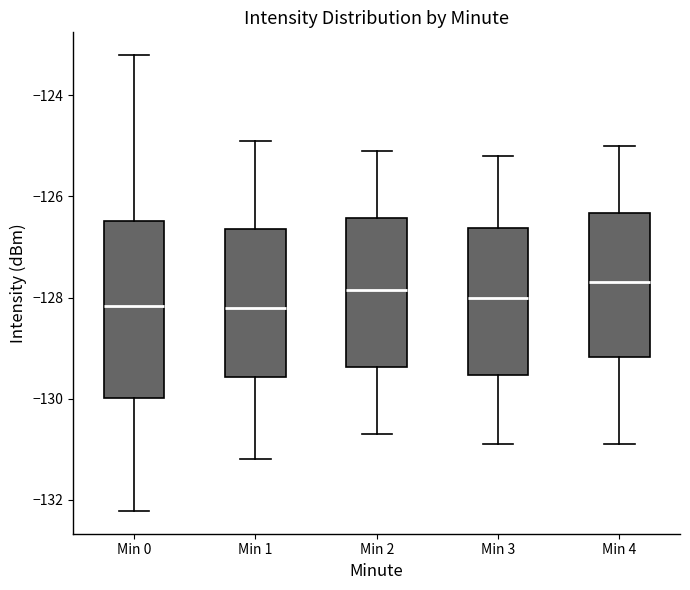

Reading left to right, transcribe this box plot: for each box, give where its median line is, the range the box spans, and where its two whiskers end, as read against the y-axis. The values are not printed on the chart, so give them approximately, as read against the axis.

Min 0: median -128.2, box -130.0 to -126.4, whiskers -132.2 to -123.2
Min 1: median -128.2, box -129.6 to -126.6, whiskers -131.2 to -124.8
Min 2: median -127.8, box -129.4 to -126.4, whiskers -130.6 to -125.0
Min 3: median -128.0, box -129.6 to -126.6, whiskers -130.8 to -125.2
Min 4: median -127.6, box -129.2 to -126.4, whiskers -130.8 to -125.0